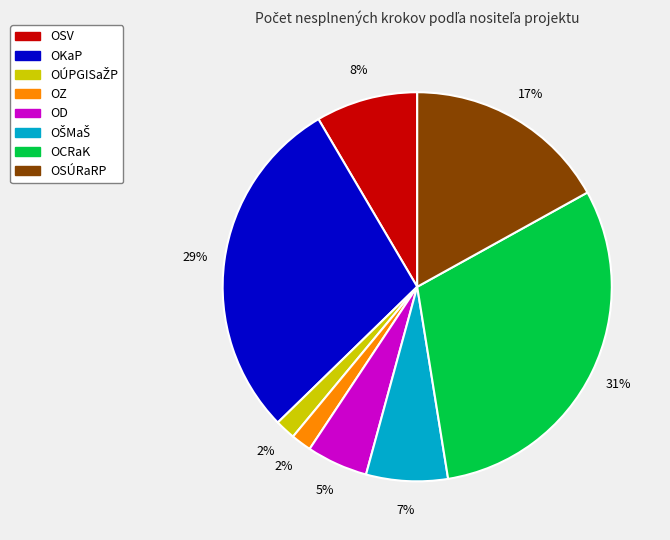

How many slices are in this pie chart?

8